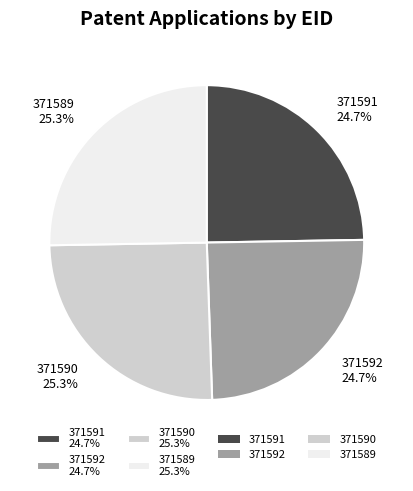

What percentage is NOT represented by 371590 25.3%?

74.7%